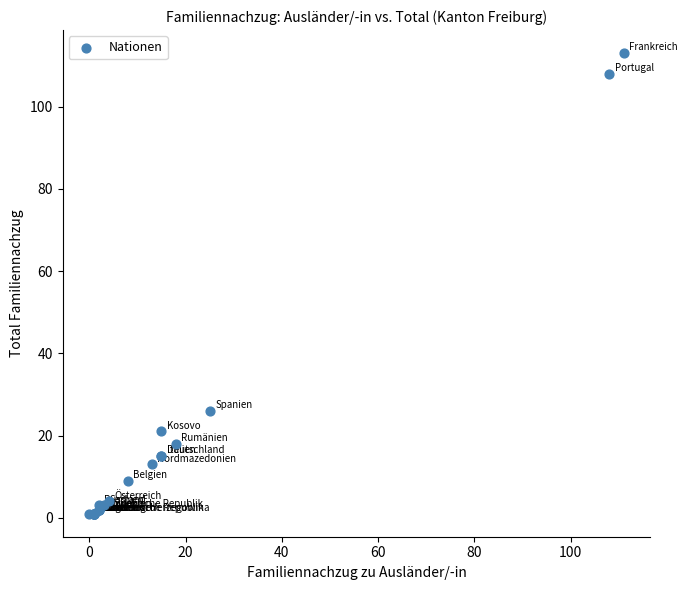

What Y value in the scatter plot is closest to 57?

26